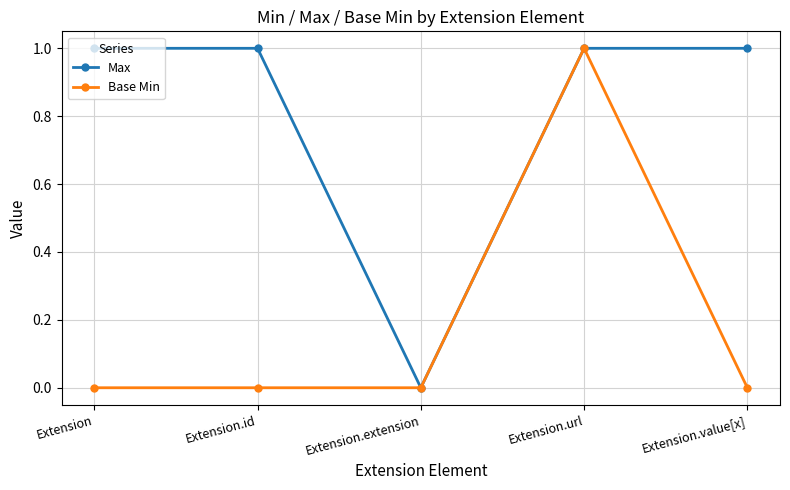

What is the label of the 3rd point from the left?

Extension.extension